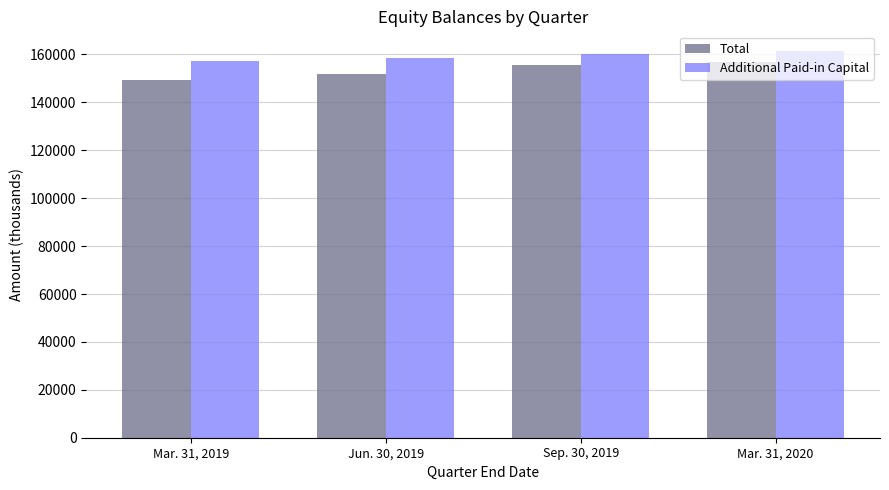

How many values in the Total series are below 155660?

2